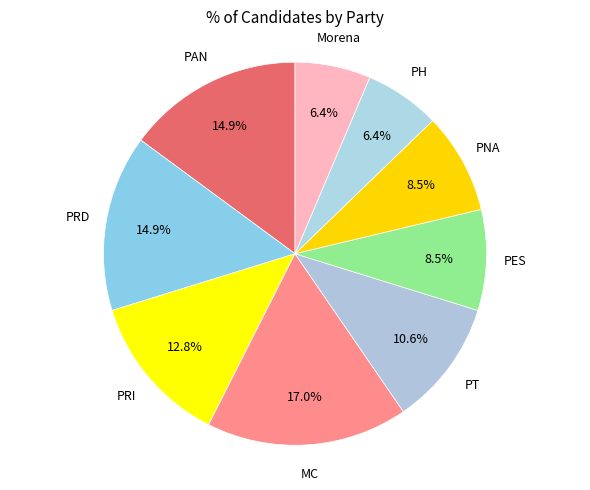

How many segments does this pie chart have?

9